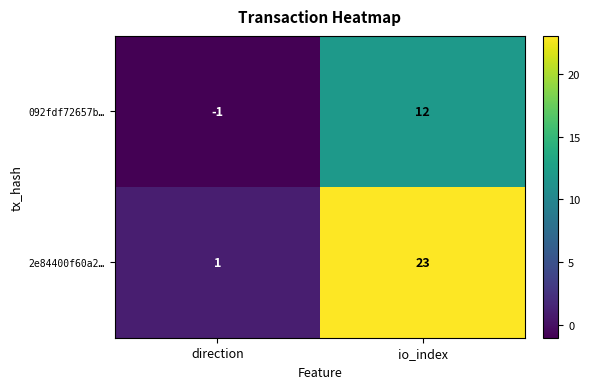

Which series has the largest range (max minus min)?

2e84400f60a2…